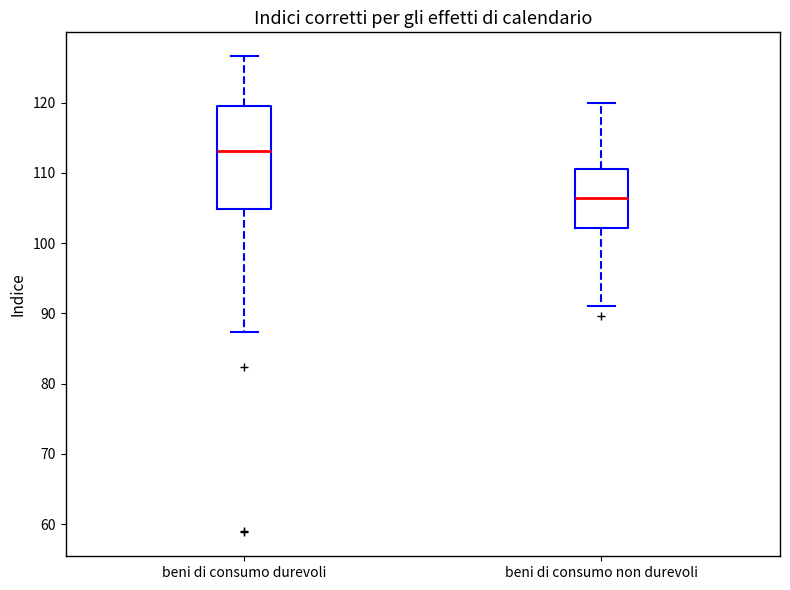

Reading left to right, transcribe this box plot: for each box, give where its median line is, the range the box spans, and where its two whiskers end, as read against the y-axis. The values are not printed on the chart, so give them approximately, as read against the axis.

beni di consumo durevoli: median 113, box 105 to 120, whiskers 87 to 127
beni di consumo non durevoli: median 106, box 102 to 111, whiskers 91 to 120